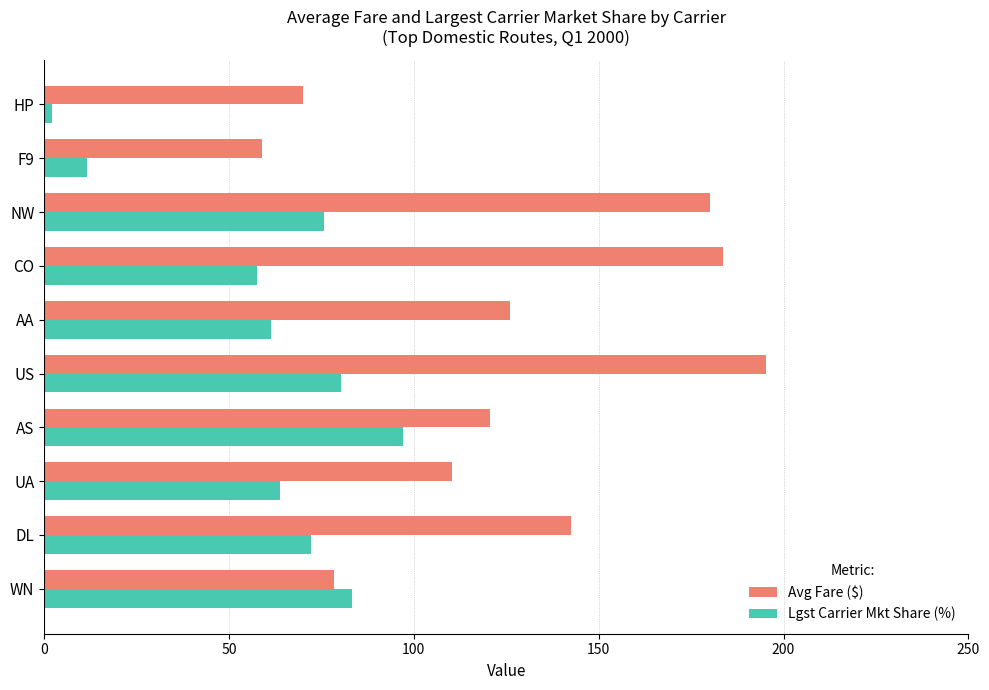

Rank the series by their average value, from highest to lowest.

Avg Fare ($), Lgst Carrier Mkt Share (%)